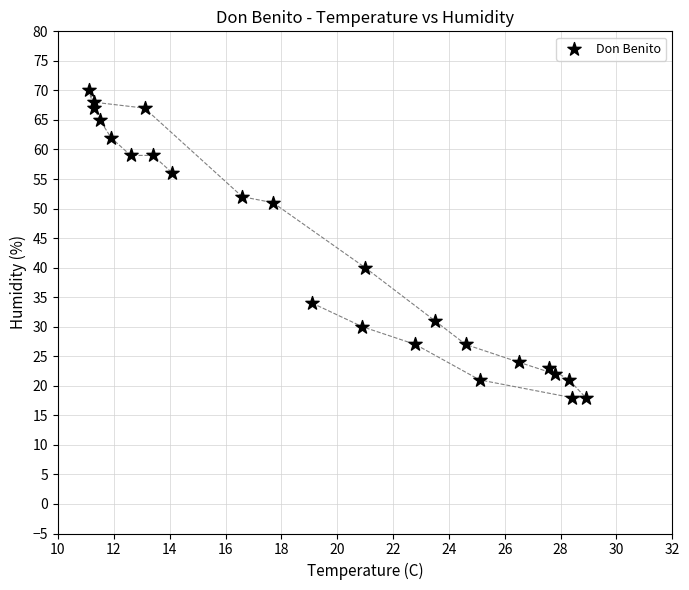

What Y value in the scatter plot is closest to 44?

40